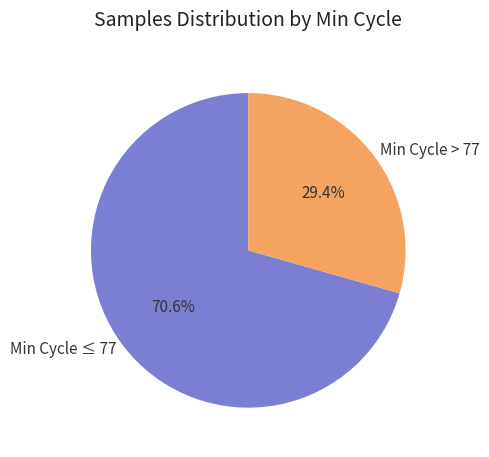

What is the majority slice?

Min Cycle ≤ 77